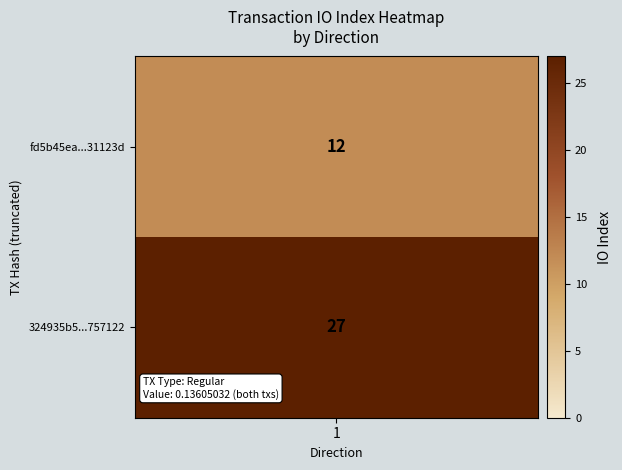

The value of fd5b45ea6f2cd777f83934867aa14acca31123d at 1 is 12. True or false?

True